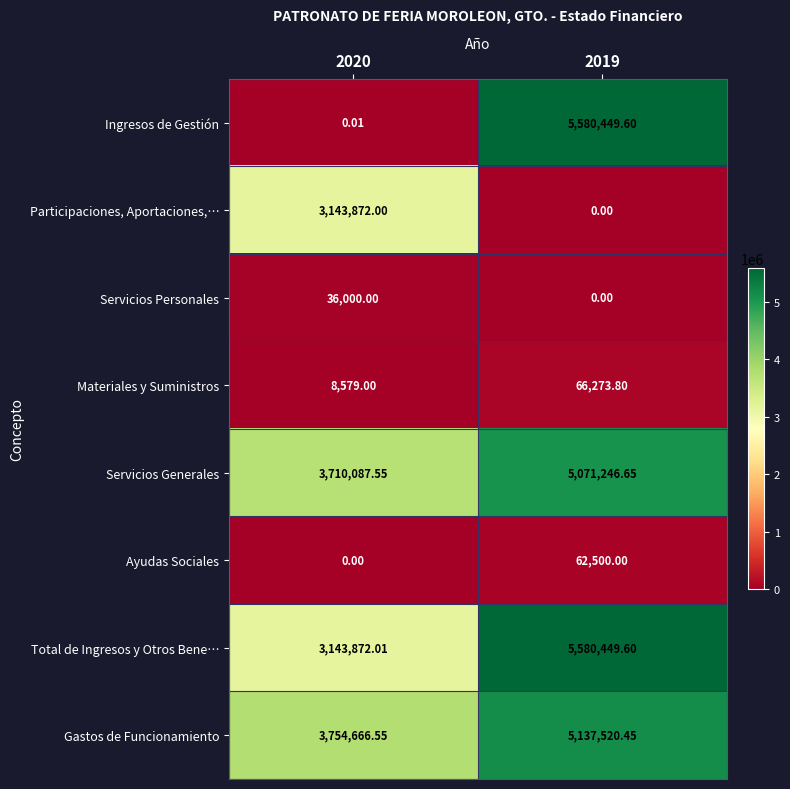

At which category does the chart reach its peak across all series?

2019